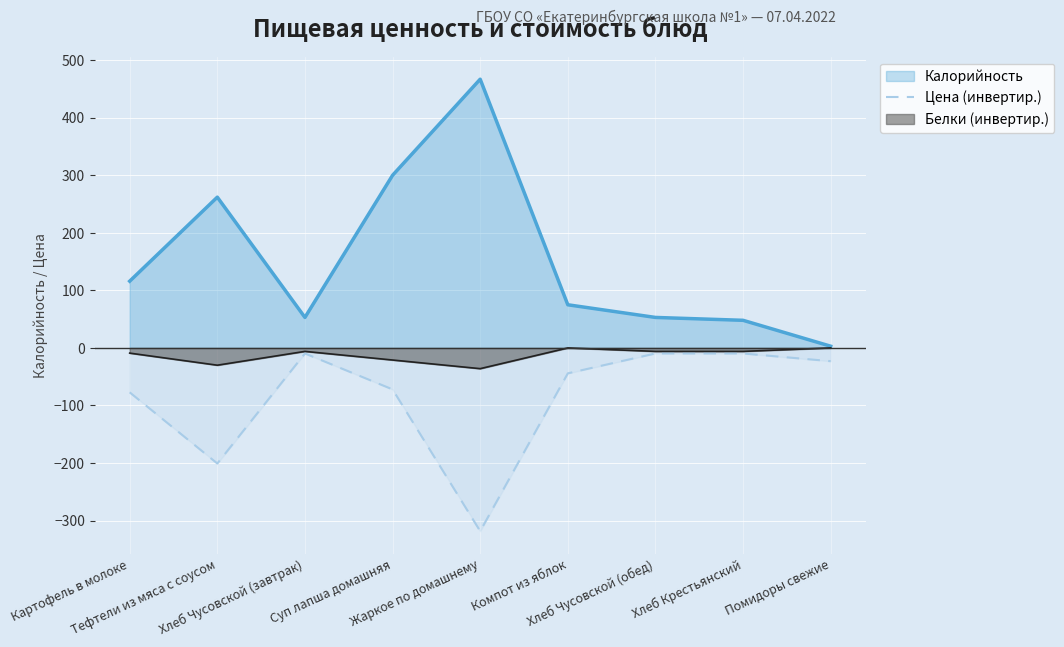

What is the label of the 1st point from the left?

Картофель в молоке